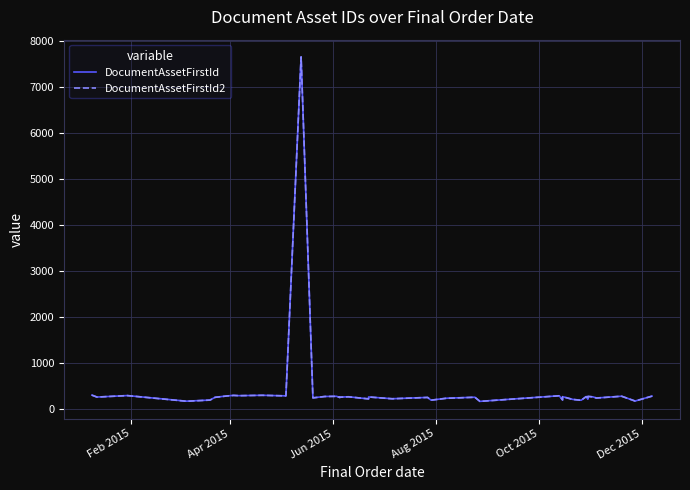

How many lines are shown in the chart?

2